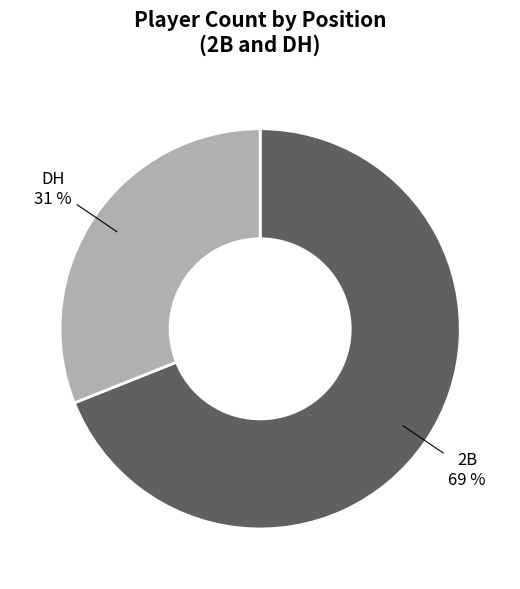

To the nearest percent, what is the difference between the DH and 2B slice percentages?

38%